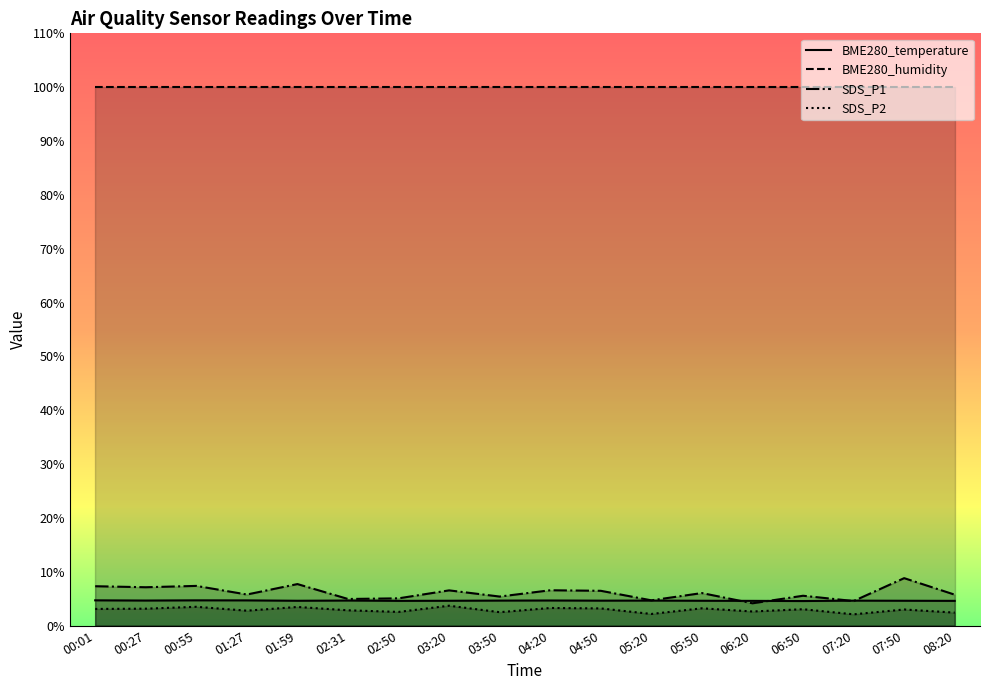

What position from the left is 00:55?

3